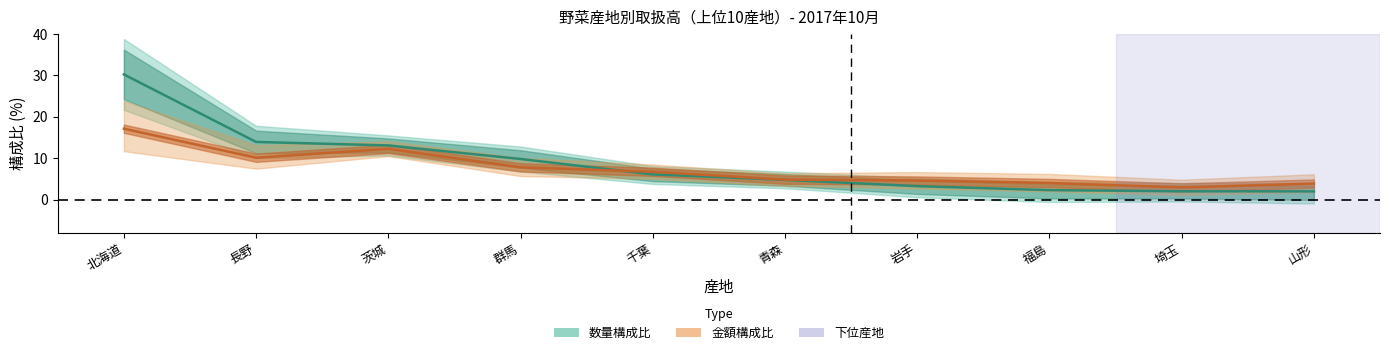

How many intersections are there between 数量構成比 and 金額構成比?

1